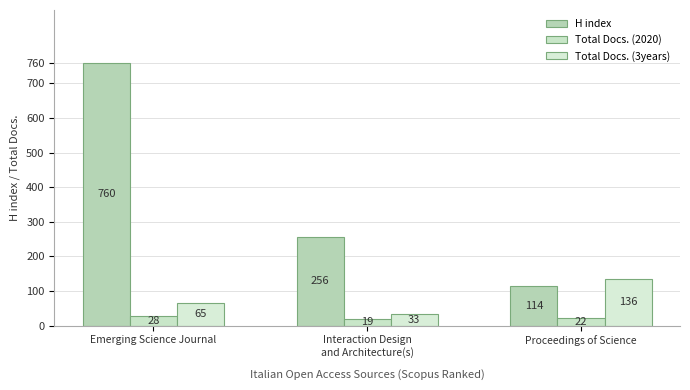

Reading left to right, what are all the values shown in this chart?

H index: 760	256	114
Total Docs. (2020): 28	19	22
Total Docs. (3years): 65	33	136